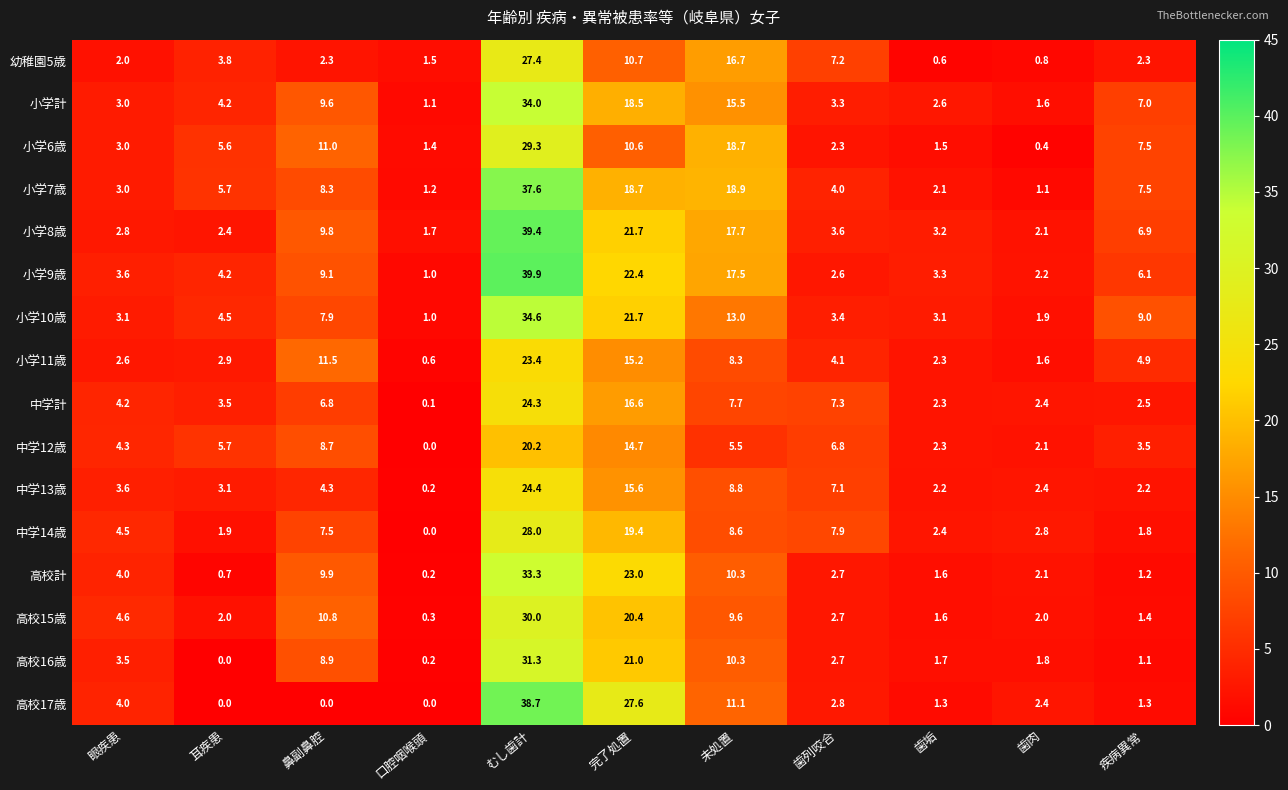

At which label does 高校16歳 reach its minimum?

耳疾患